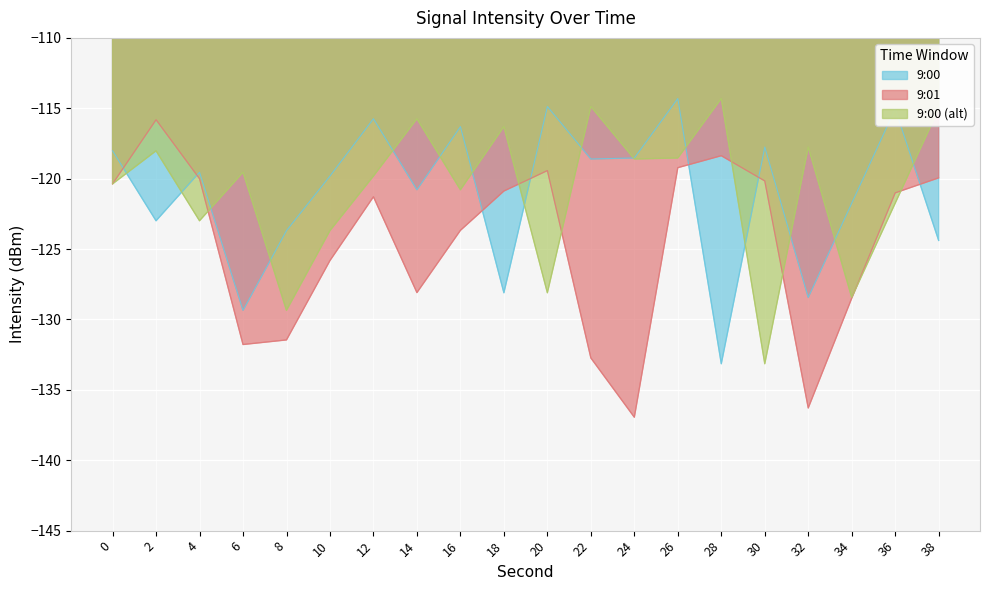

In 9:00 (alt), how many points are higher than both neighbors (excluding endpoints)?

7